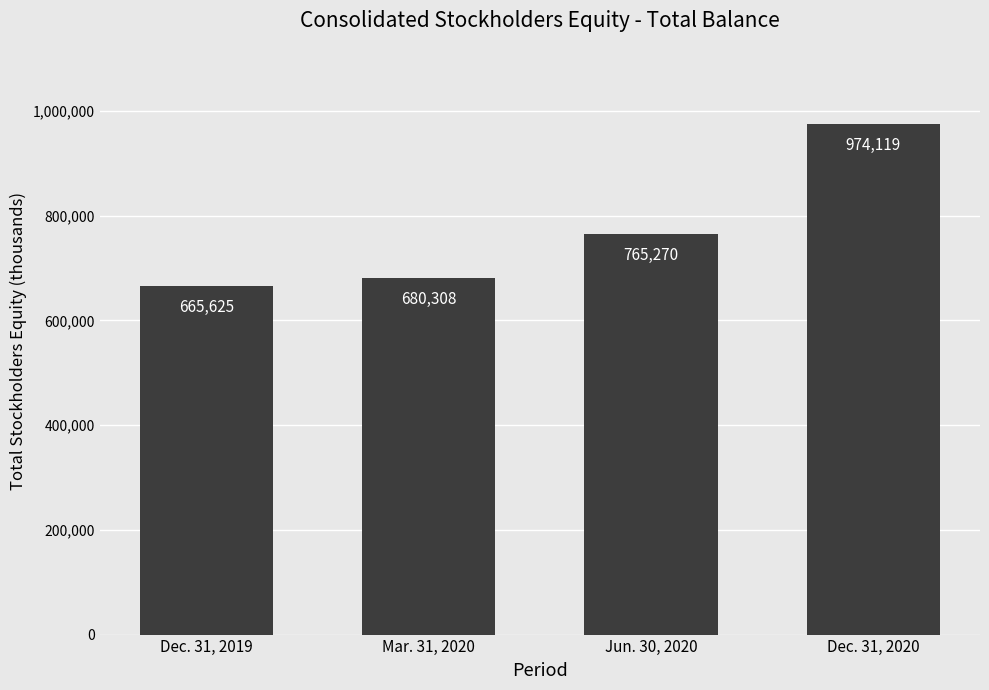

How many series are shown in this chart?

1